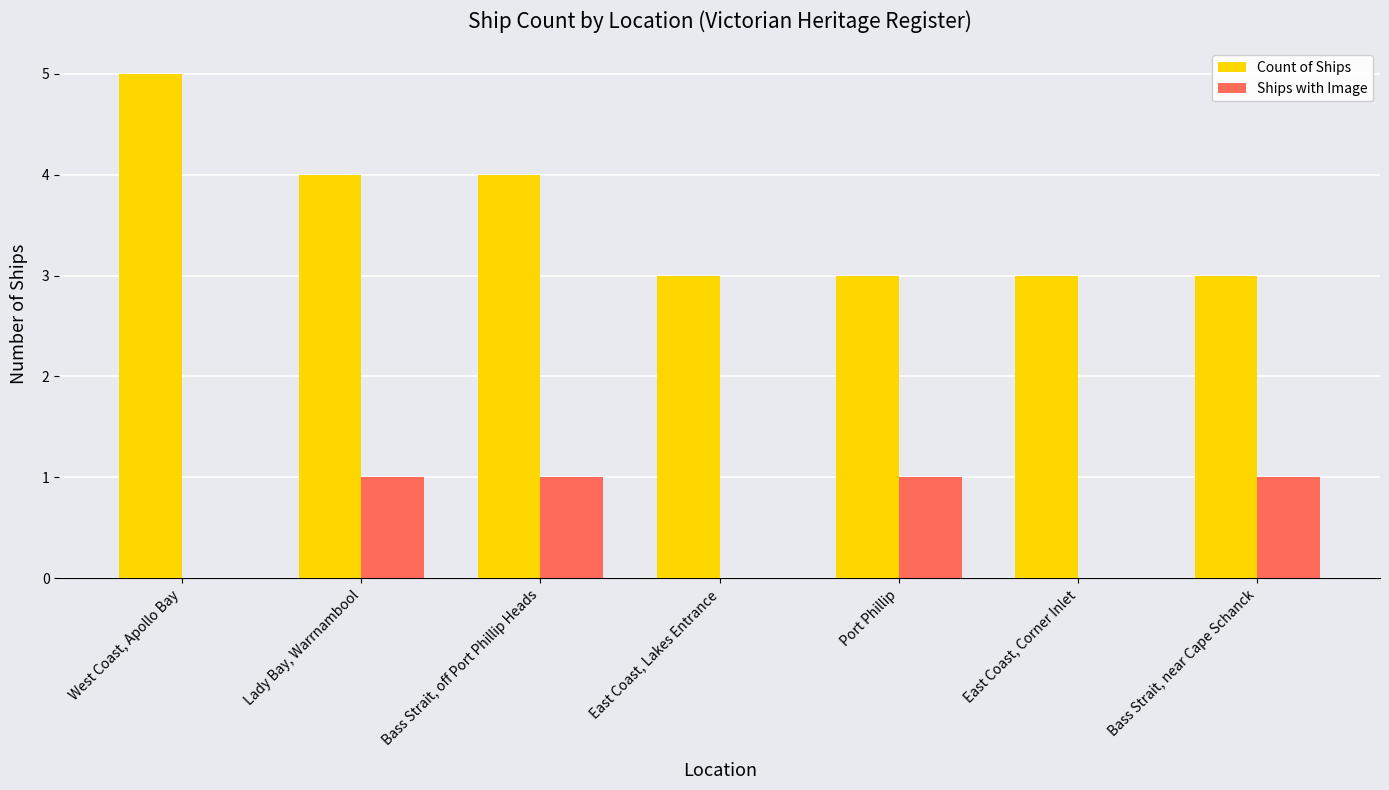

What is the sum of all Count of Ships values?

25